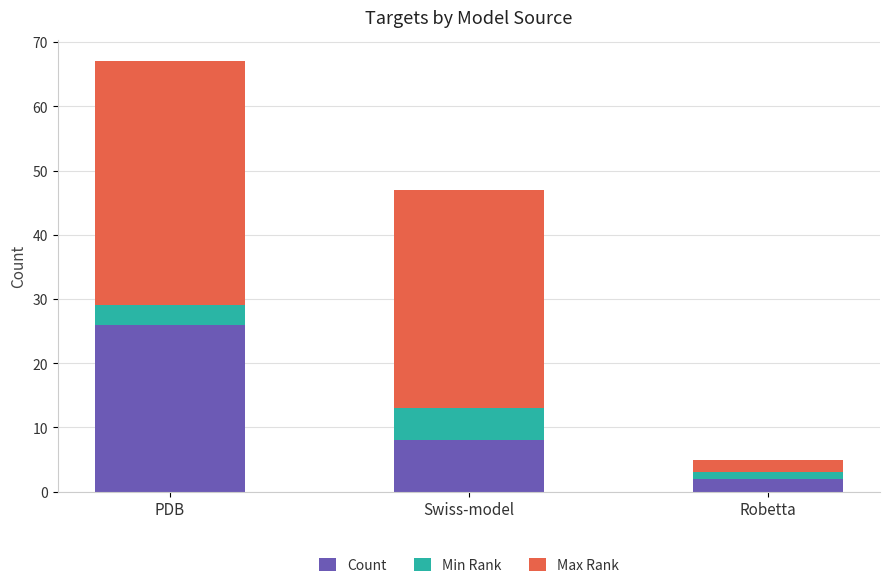

What is the sum of all Count values?

36